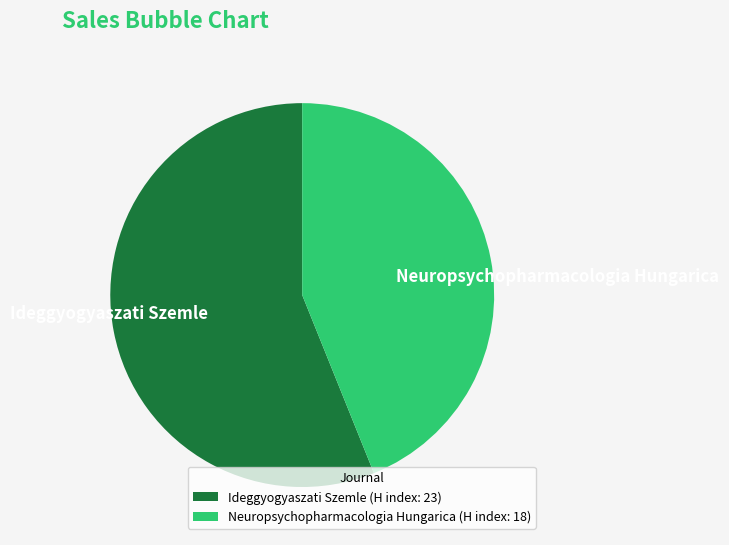

Which has a higher value, Neuropsychopharmacologia Hungarica or Ideggyogyaszati Szemle?

Ideggyogyaszati Szemle